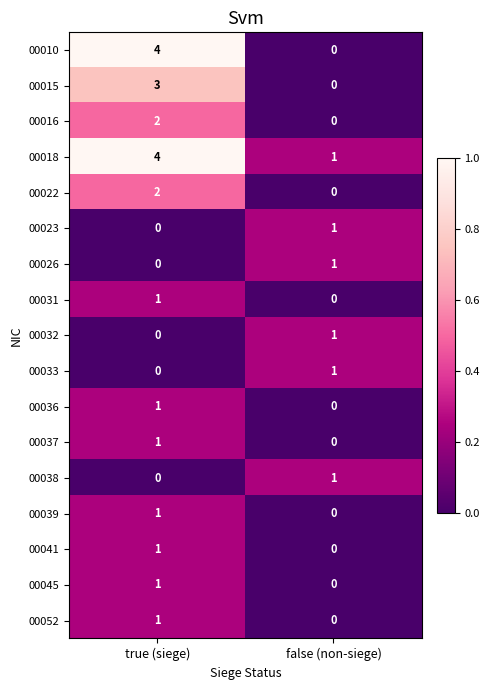

Count the number of data series in this chart.

17